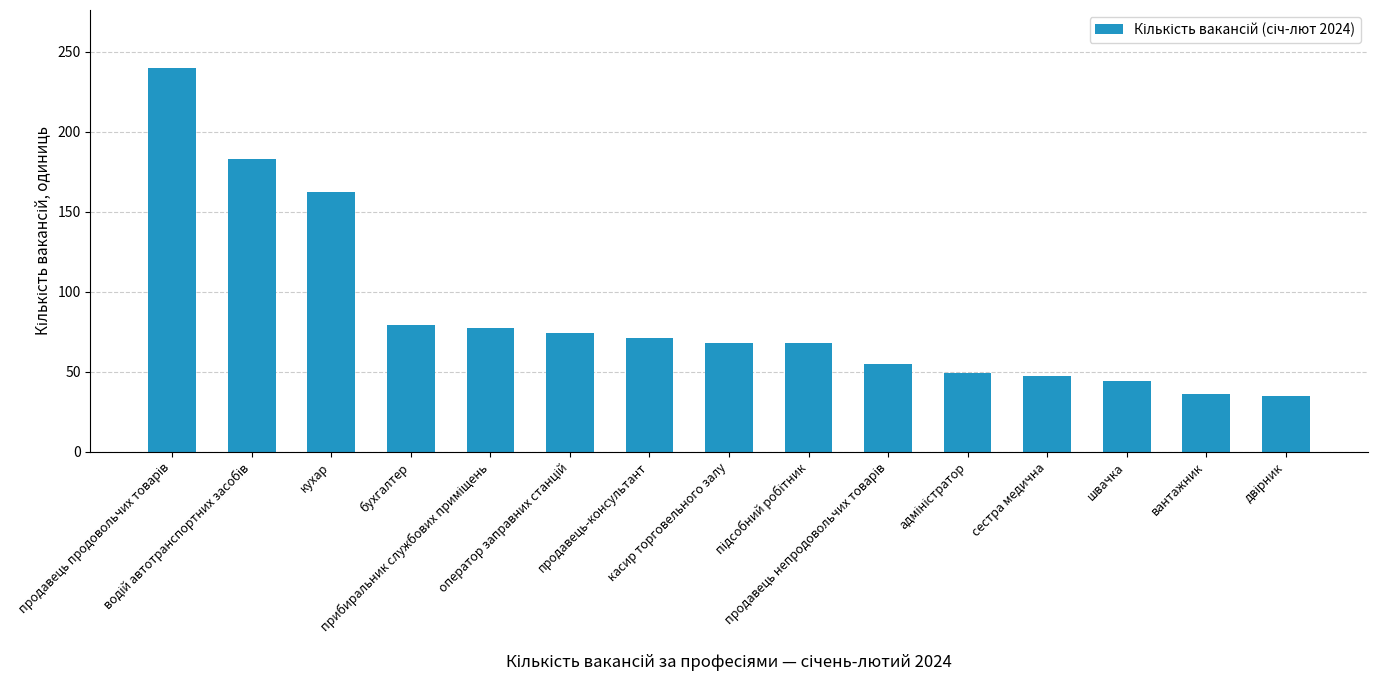

Does the chart contain stacked bars?

No